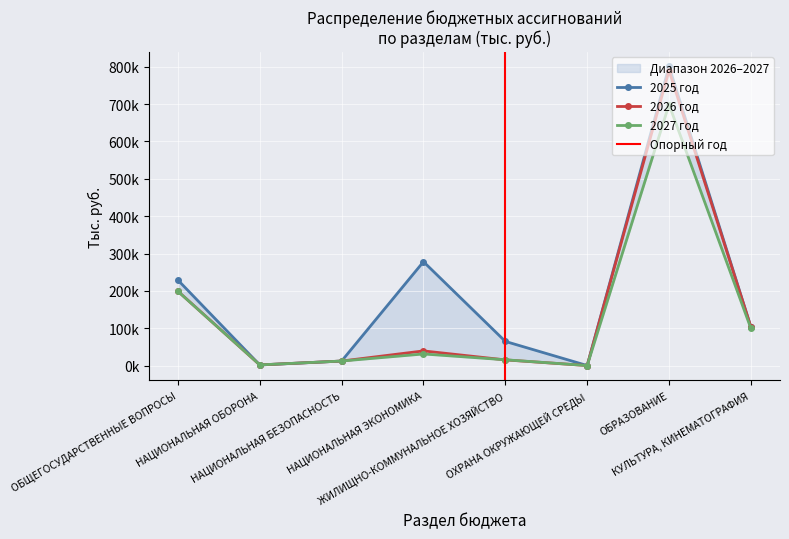

Where is the first local maximum for 2025 год?

НАЦИОНАЛЬНАЯ ЭКОНОМИКА